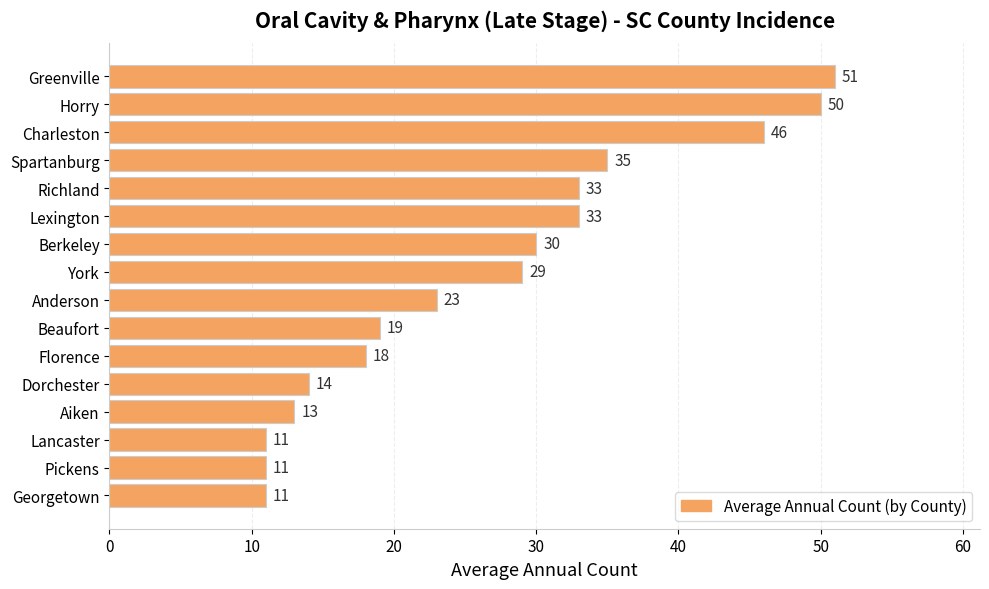

Reading top to bottom, what are all the values shown in this chart?

Greenville=51	Horry=50	Charleston=46	Spartanburg=35	Richland=33	Lexington=33	Berkeley=30	York=29	Anderson=23	Beaufort=19	Florence=18	Dorchester=14	Aiken=13	Lancaster=11	Pickens=11	Georgetown=11